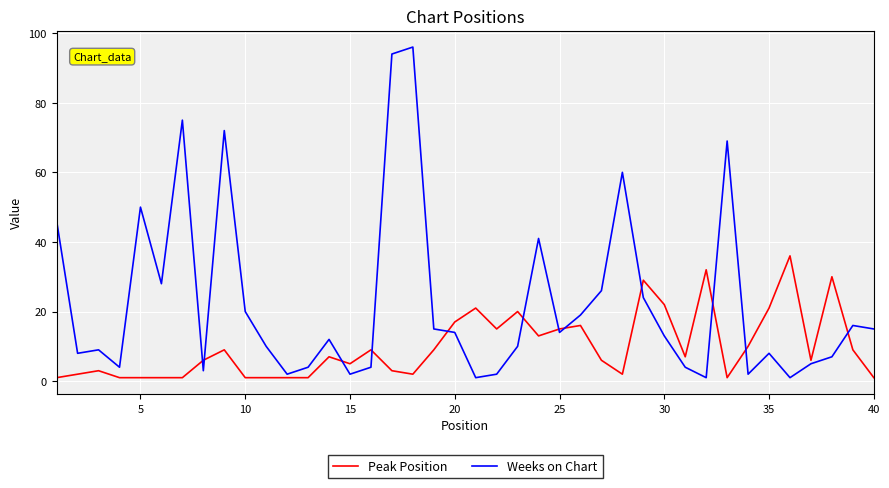

How many intersections are there between Peak Position and Weeks on Chart?

12